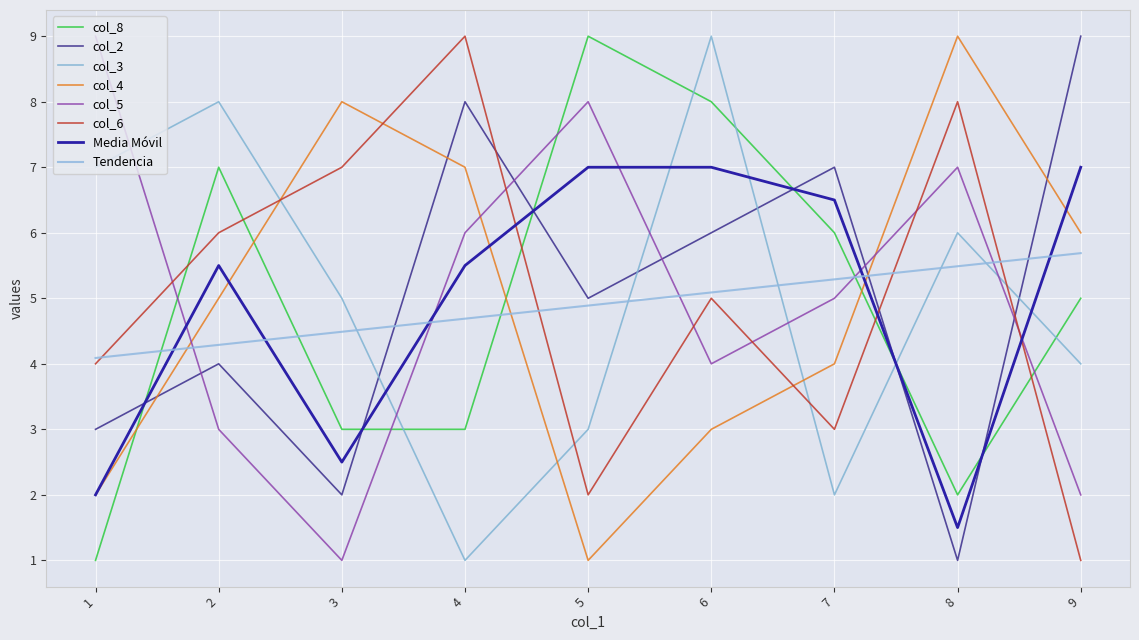

List the labels in order of col_6 value, smallest first.

9, 5, 7, 1, 6, 2, 3, 8, 4